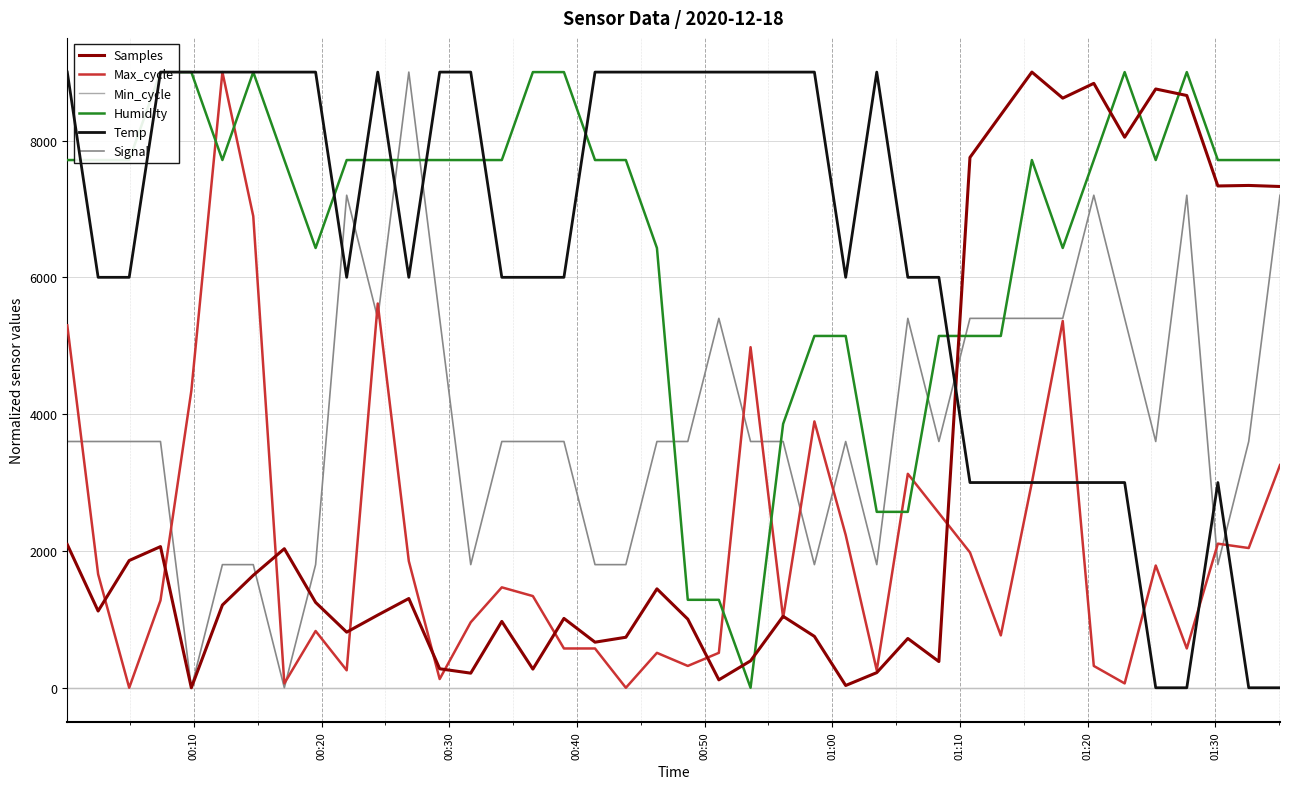

At how many categories does at least one series exceed 2174?

40